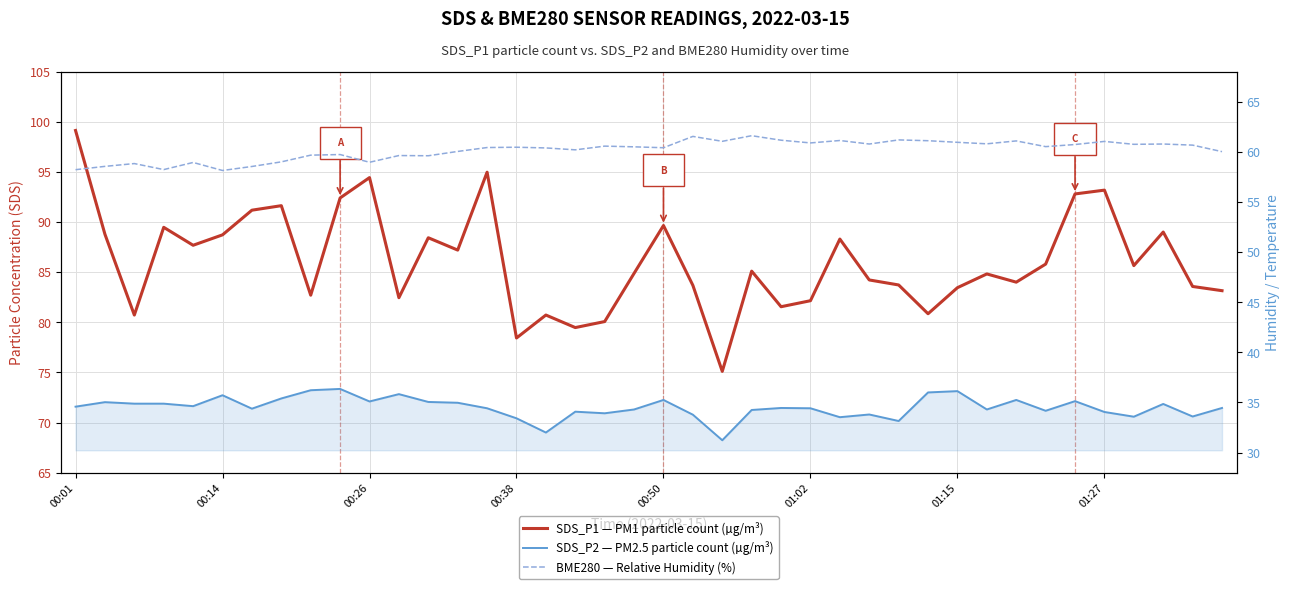

What is the value of the SDS_P1 — PM1 particle count point at the 35th from the left?

92.8